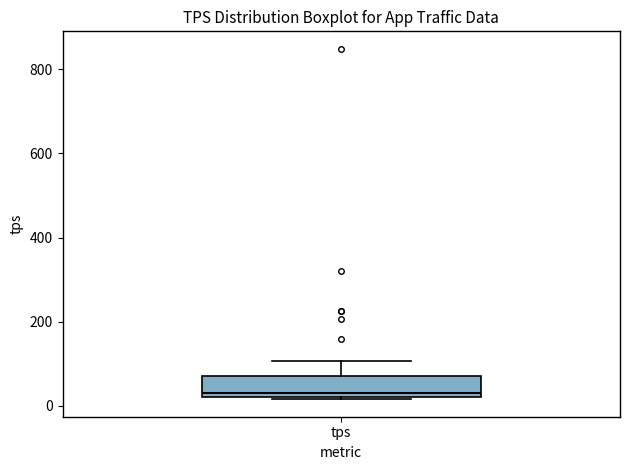

Read this box plot against the y-axis: the position of the median line, the range covered by the box, and the ends of both whiskers. The values are not printed on the chart, so give them approximately, as read against the axis.

median 40, box 20 to 80, whiskers 20 to 100